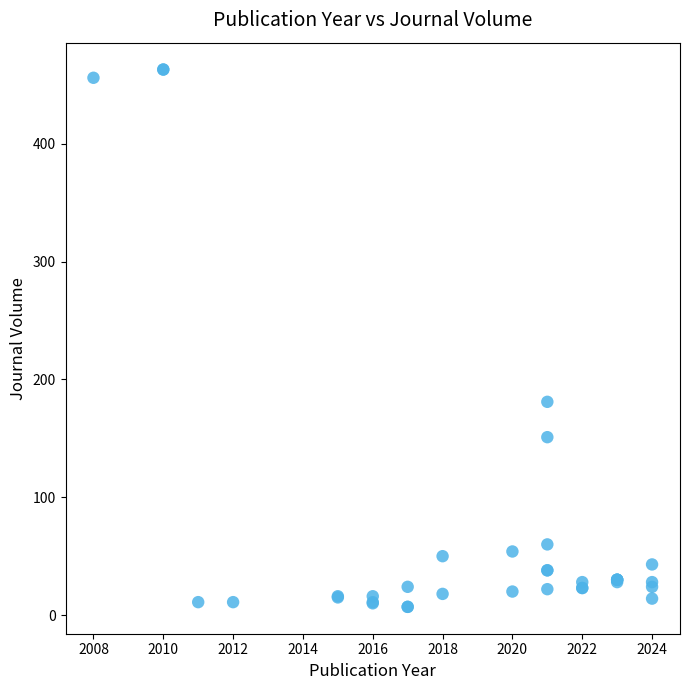

What Y value in the scatter plot is closest to 235?

181